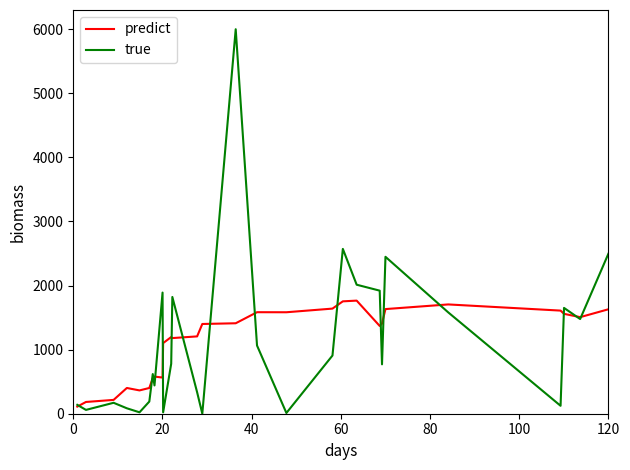

What is the maximum value for predict?

1764.9